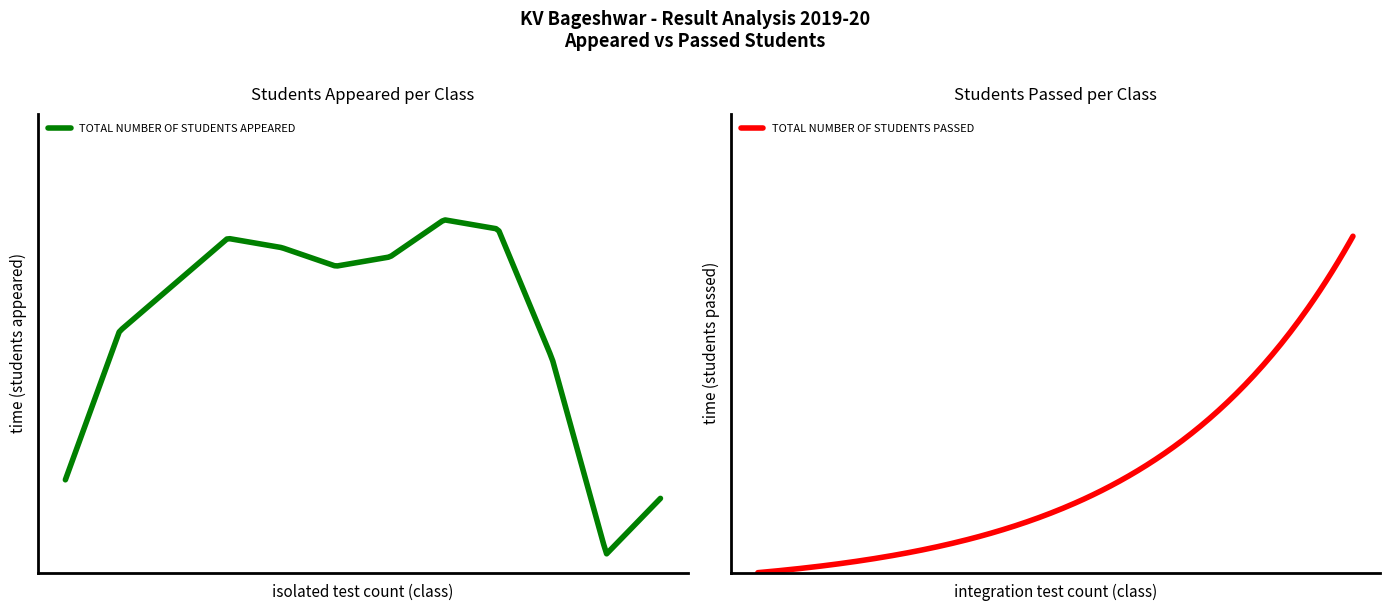

What is the sum of all TOTAL NUMBER OF STUDENTS PASSED values?

313